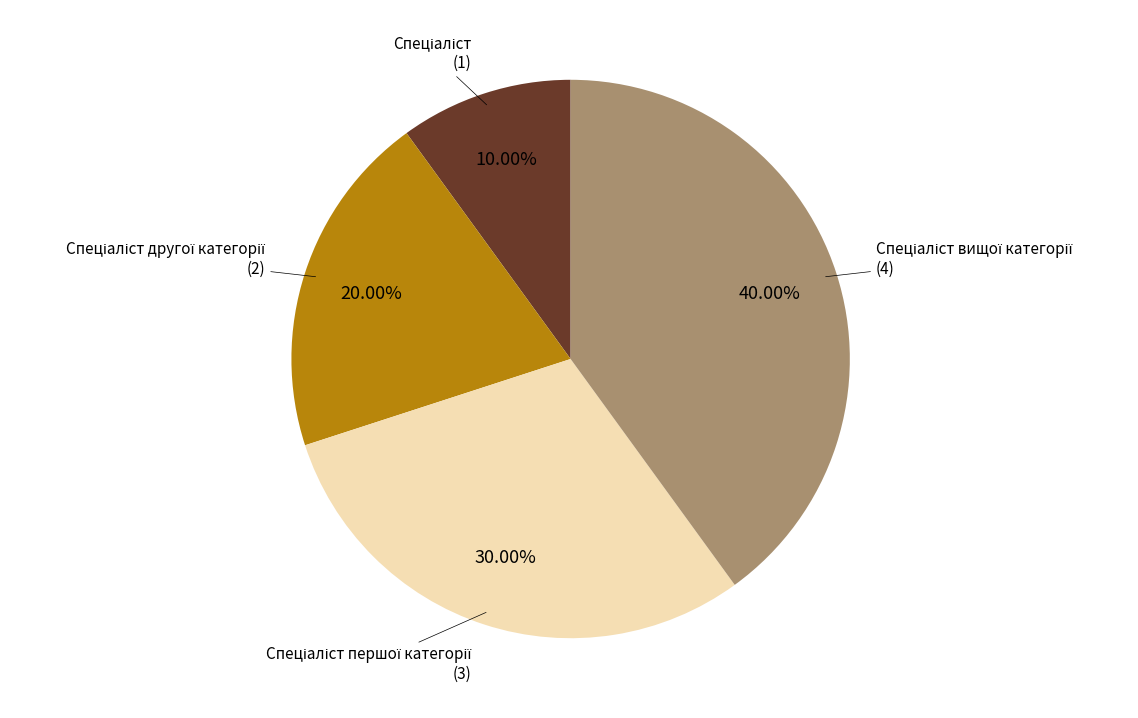

Is there any slice that represents more than half of the pie?

No